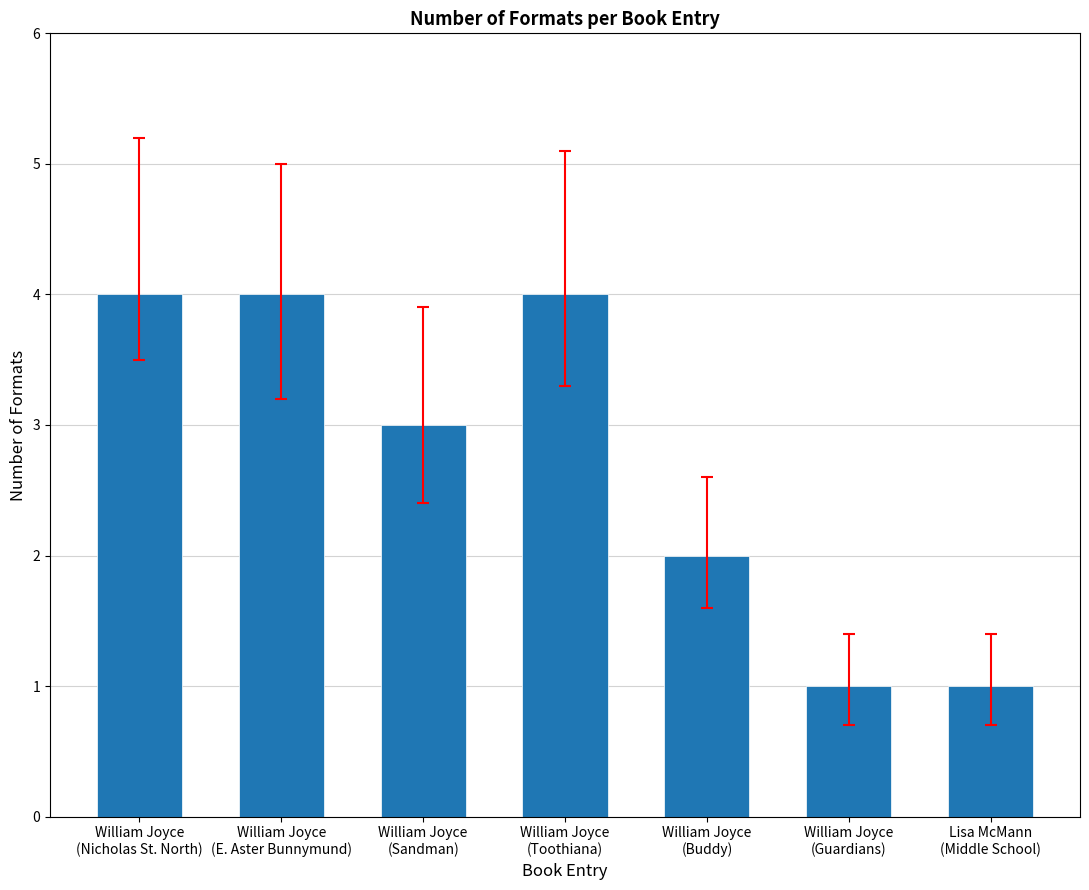

True or false: the data shows 4 at William Joyce
(E. Aster Bunnymund).

True